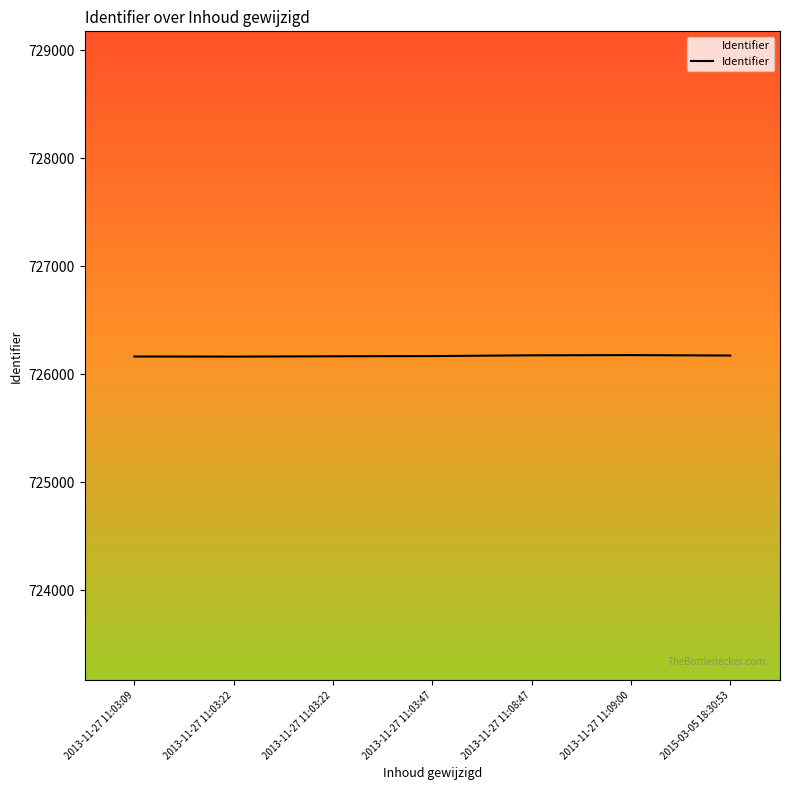

Does the chart display data point markers on the line(s)?

No